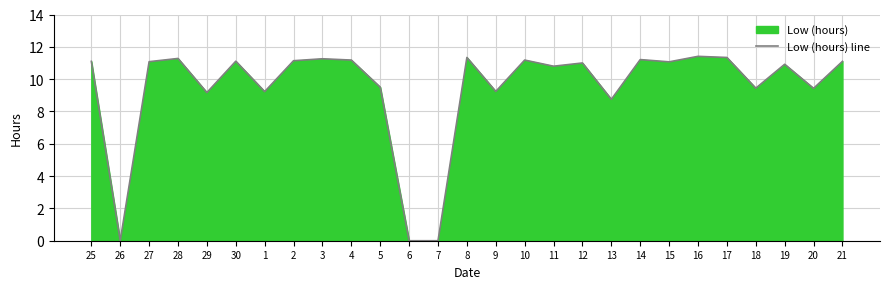

How many data points are above 11?

14